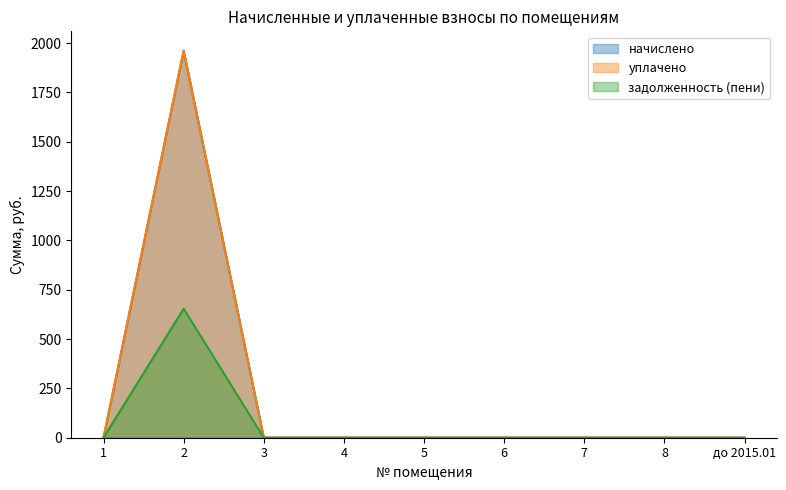

Does the chart have visible grid lines?

No